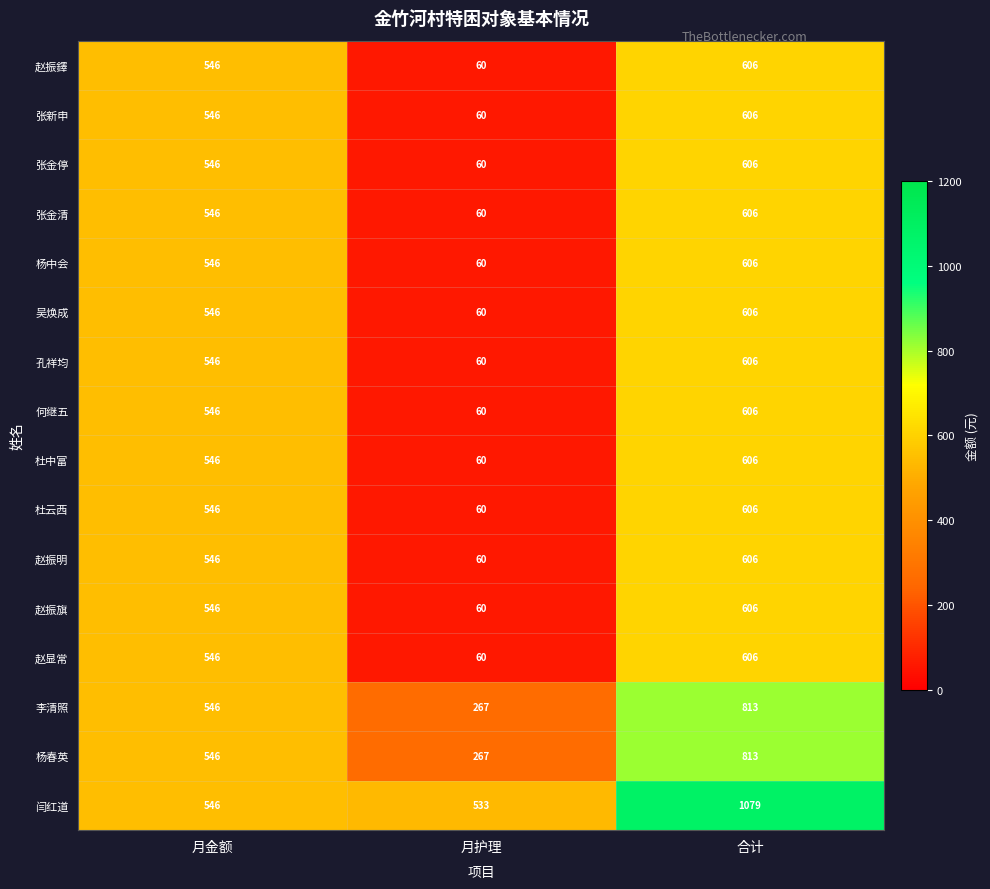

What is the average value of the 张金清 series?

404